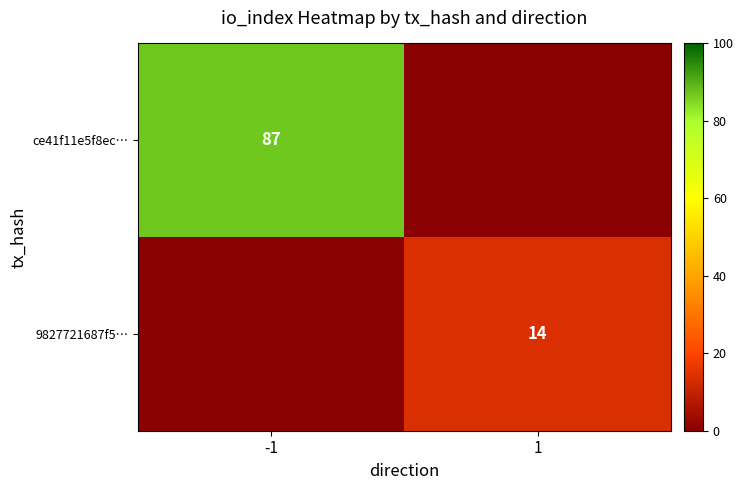

Is it true that 9827721687f5… equals 22 at 1?

False